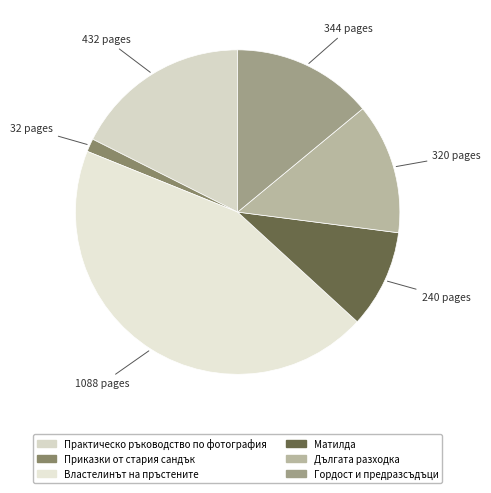

What is the largest slice in the pie chart?

Властелинът на пръстените